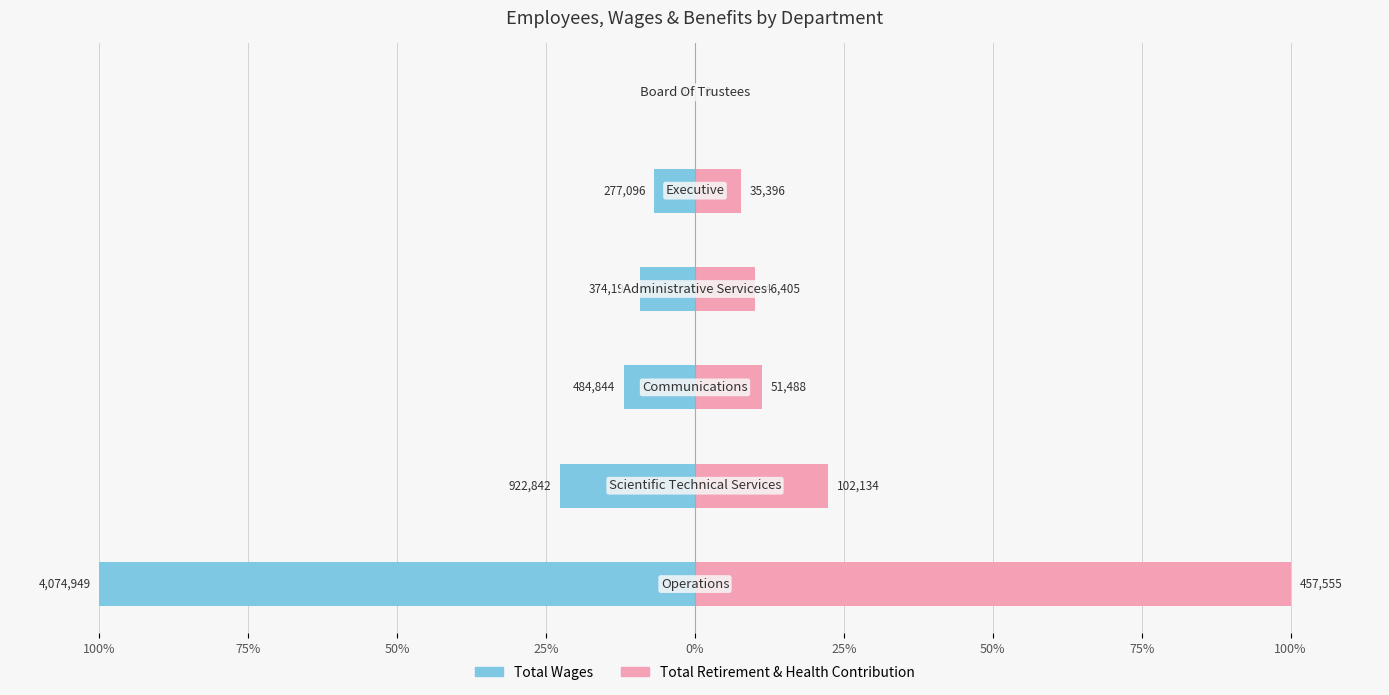

What is the difference between the second highest and second lowest values in the Total Wages series?

15.8